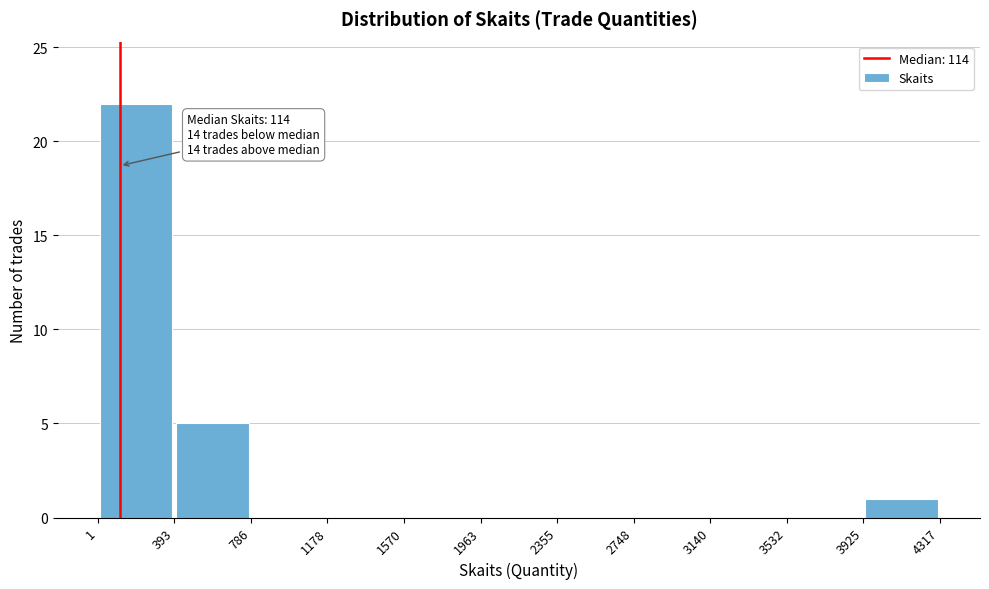

Over which range of the x-axis is the bar tallest?

1 to 393